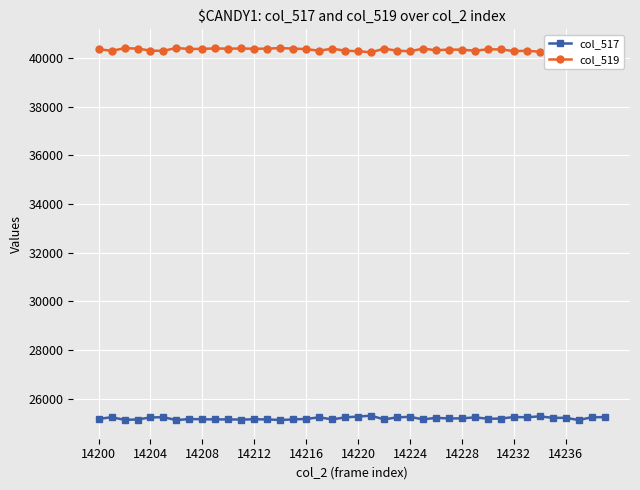

At how many categories does at least one series exceed 35169?

40